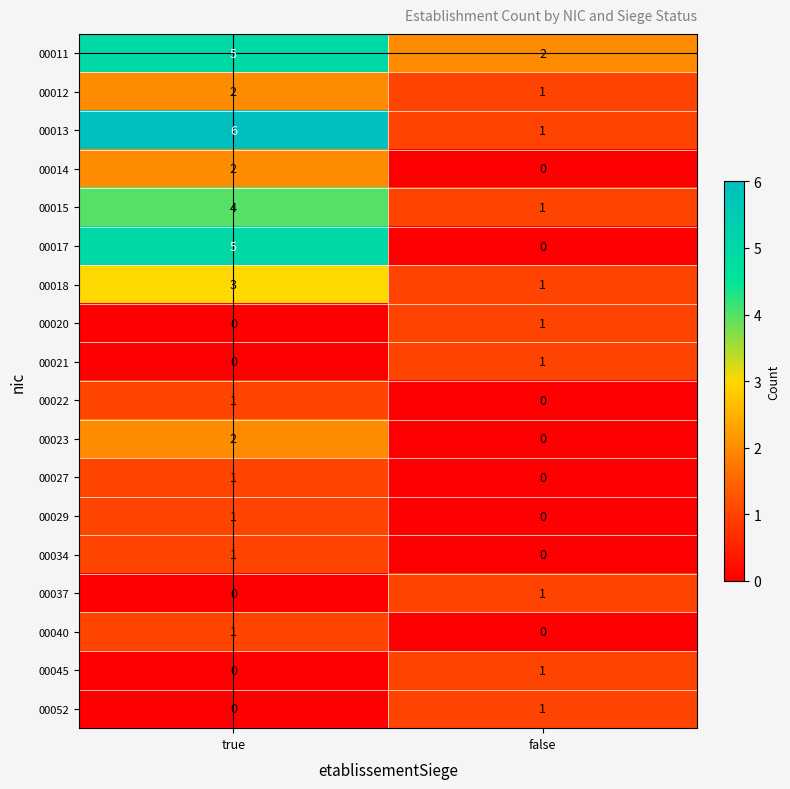

Is it true that 00015 equals 1 at true?

False